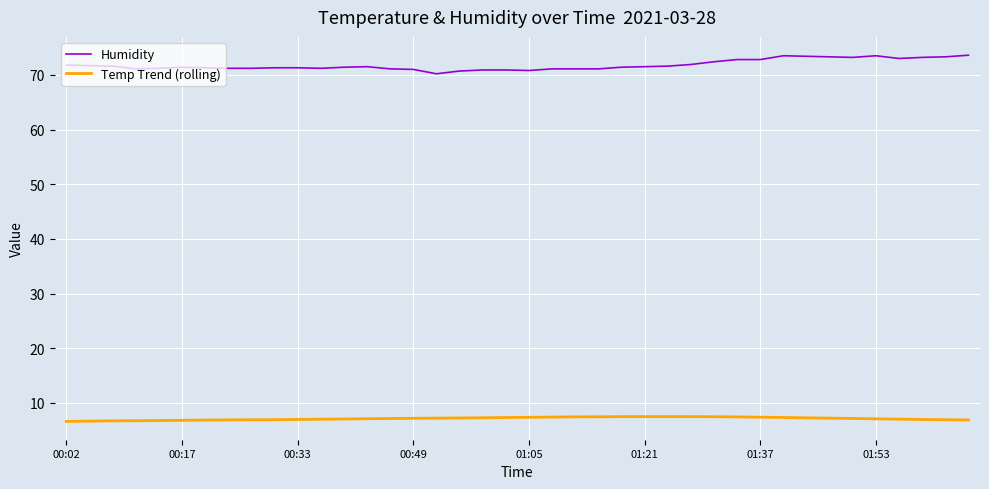

What is the minimum value for Temp Trend (rolling)?

6.6